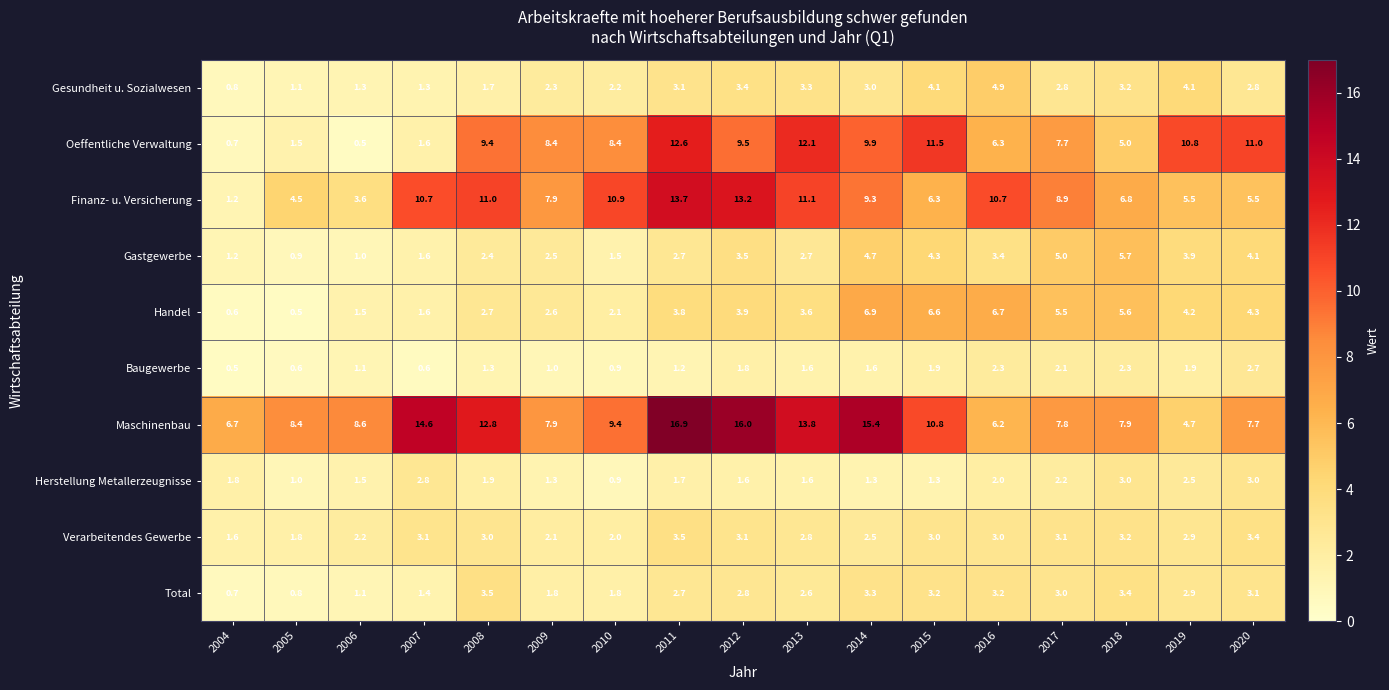

What is the difference between the maximum and second lowest values in the Oeffentliche Verwaltung series?

11.9